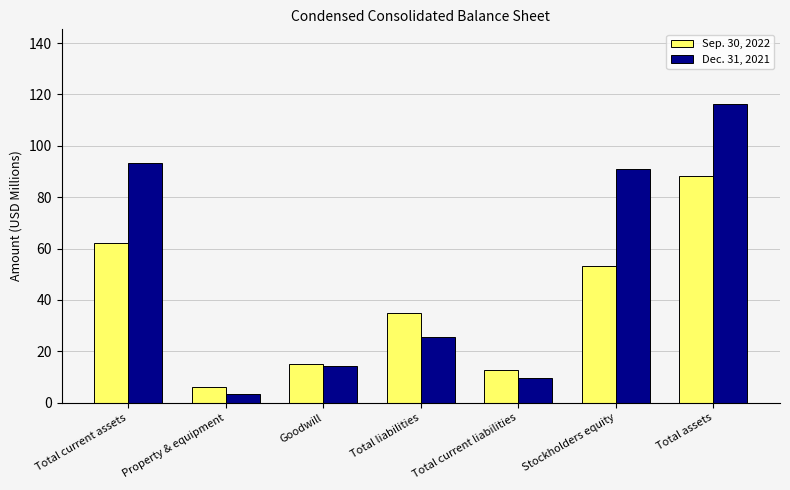

What is the difference between the second highest and minimum values in the Dec. 31, 2021 series?

89.7